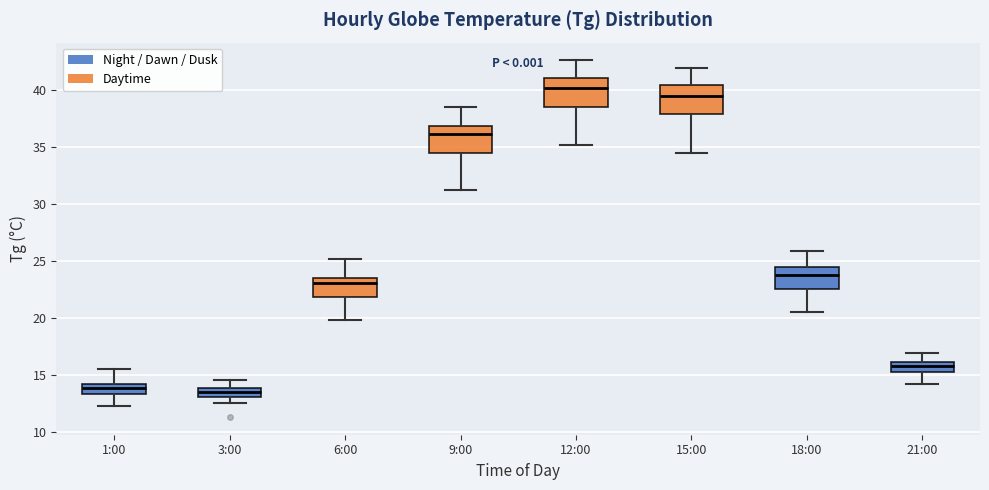

Which box's median line is the highest?

12:00